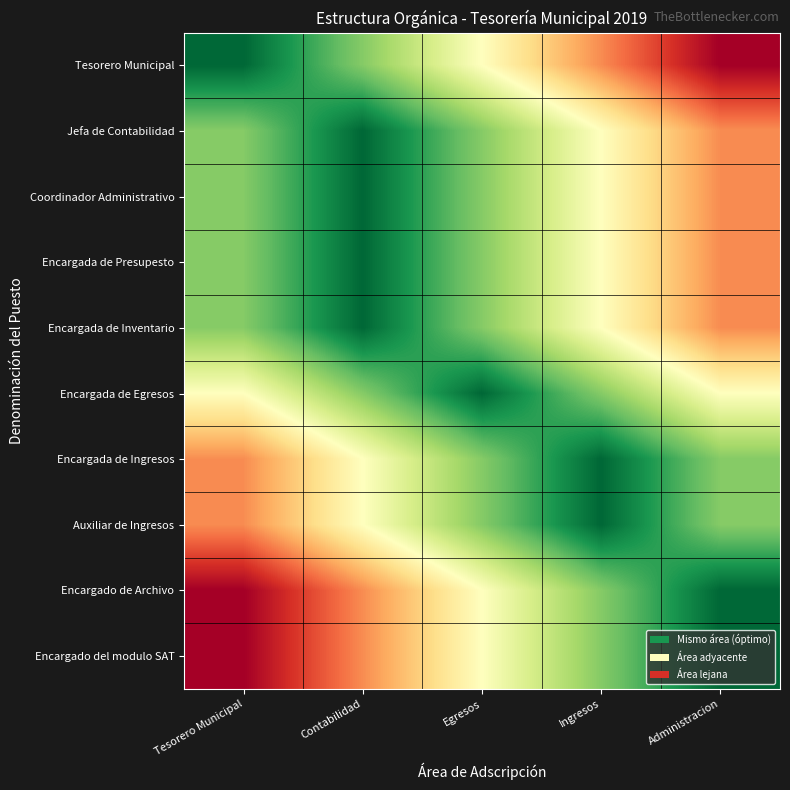

Which has a higher value, Ingresos or Administracion?

Administracion